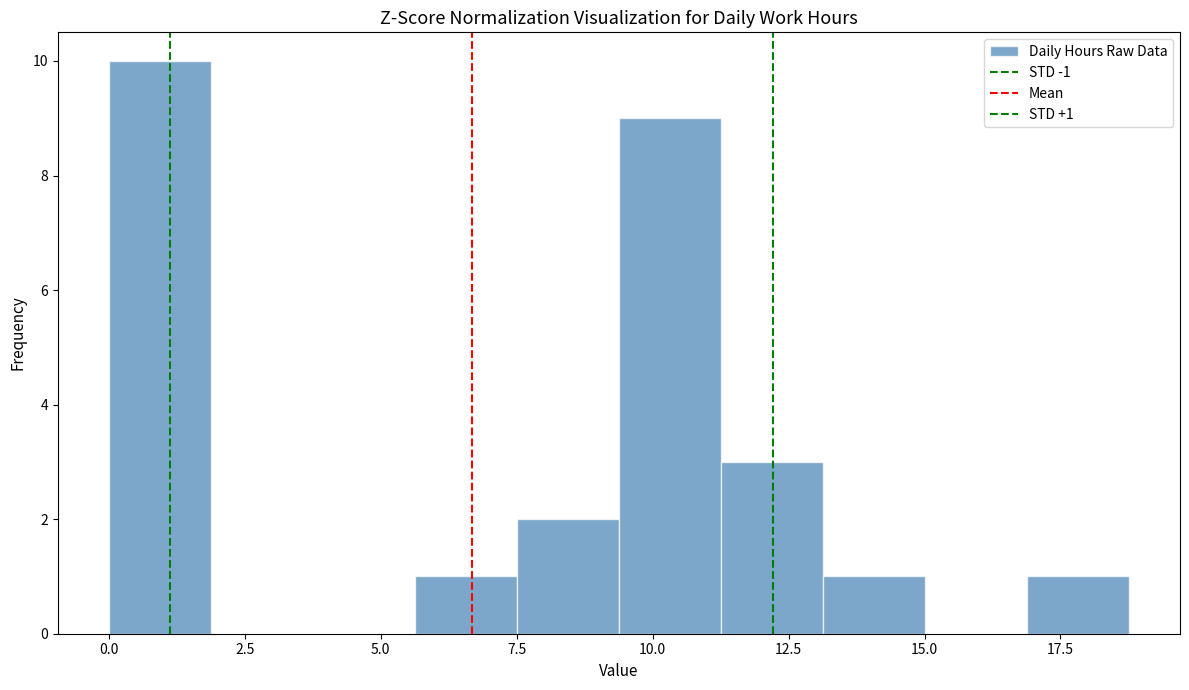

Read against the x-axis, roughly where is the centre of the tallest bar?

1.0